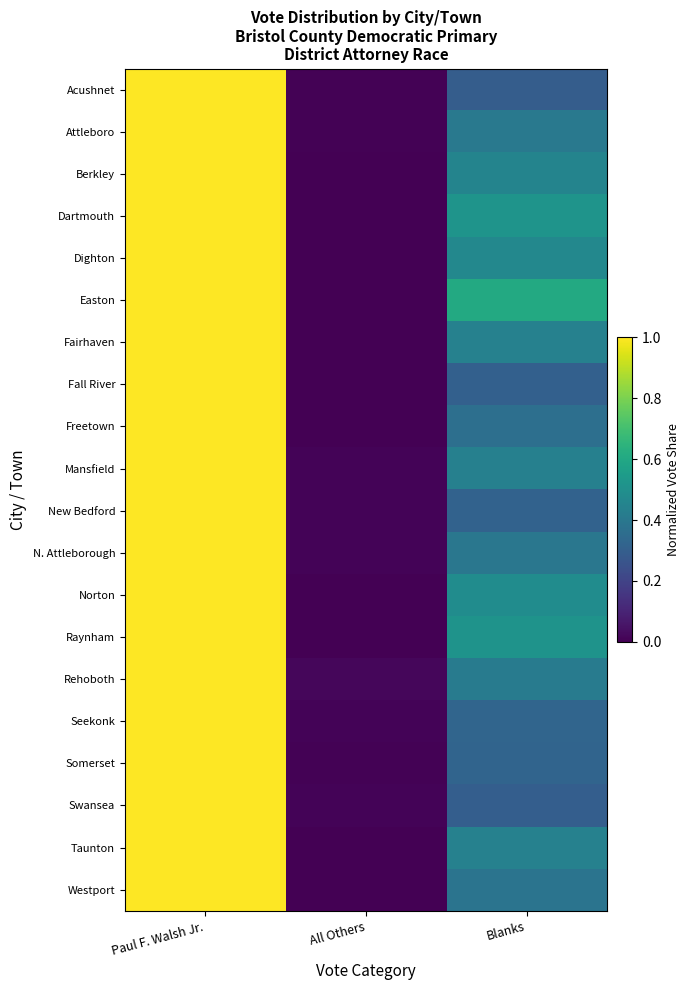

What is the total value across all series at All Others?

0.1